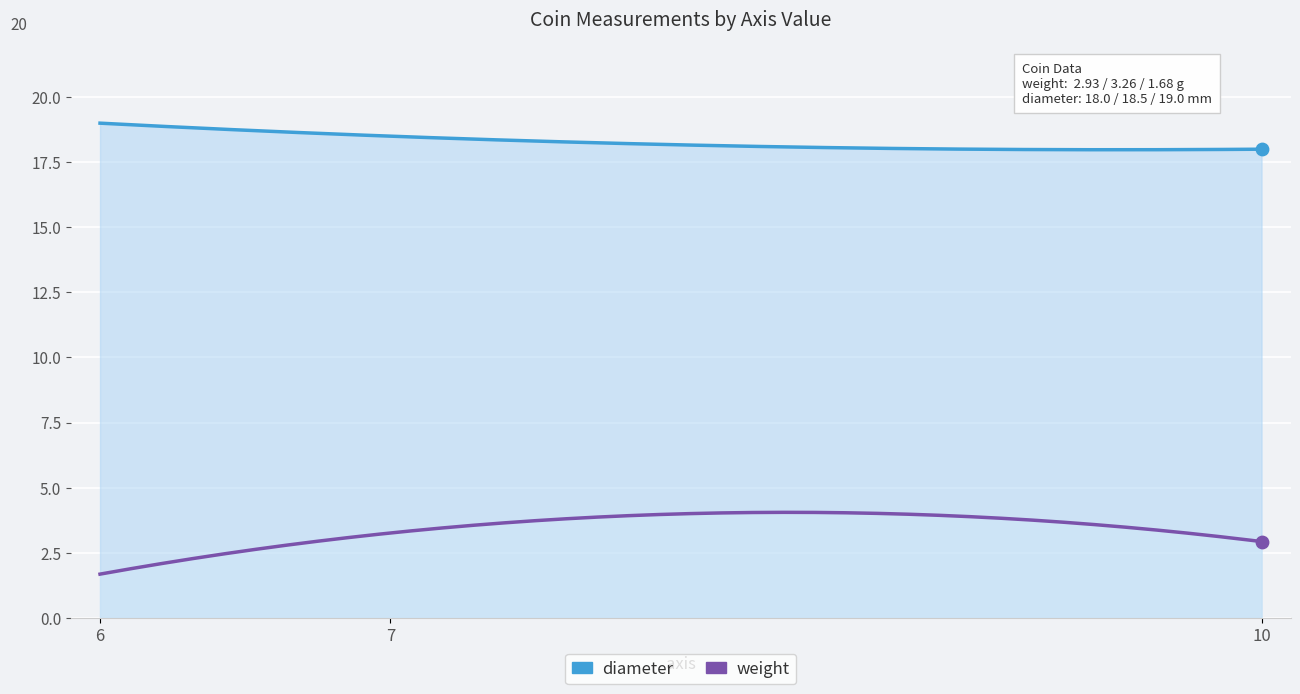

Which series reaches the minimum Y coordinate?

weight